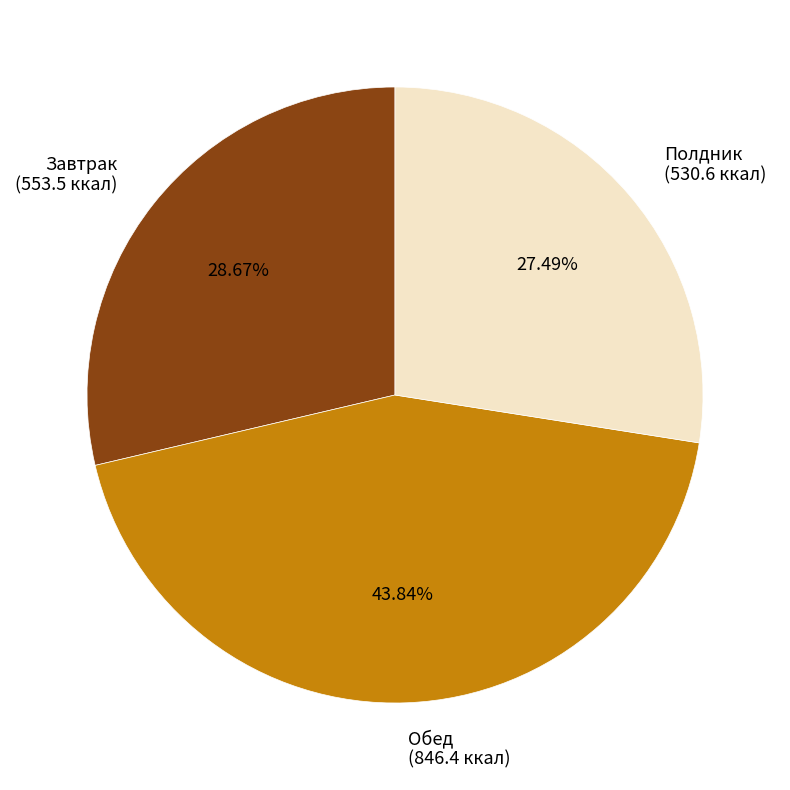

How much of the chart is everything except Обед?

56.2%